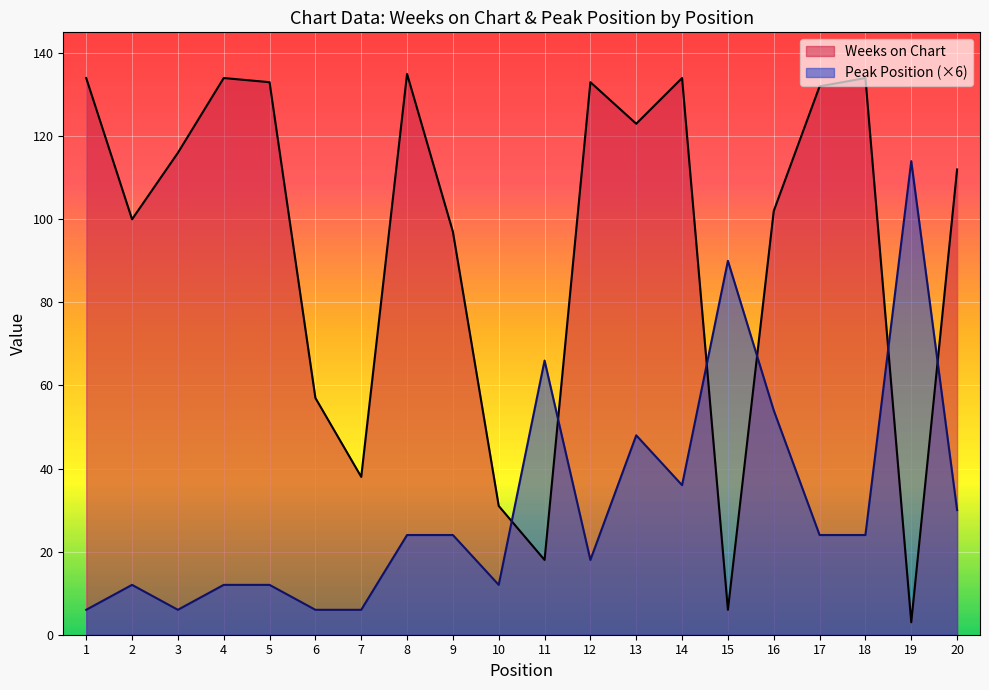

What are all the series names shown in the legend?

Weeks on Chart, Peak Position (×6)